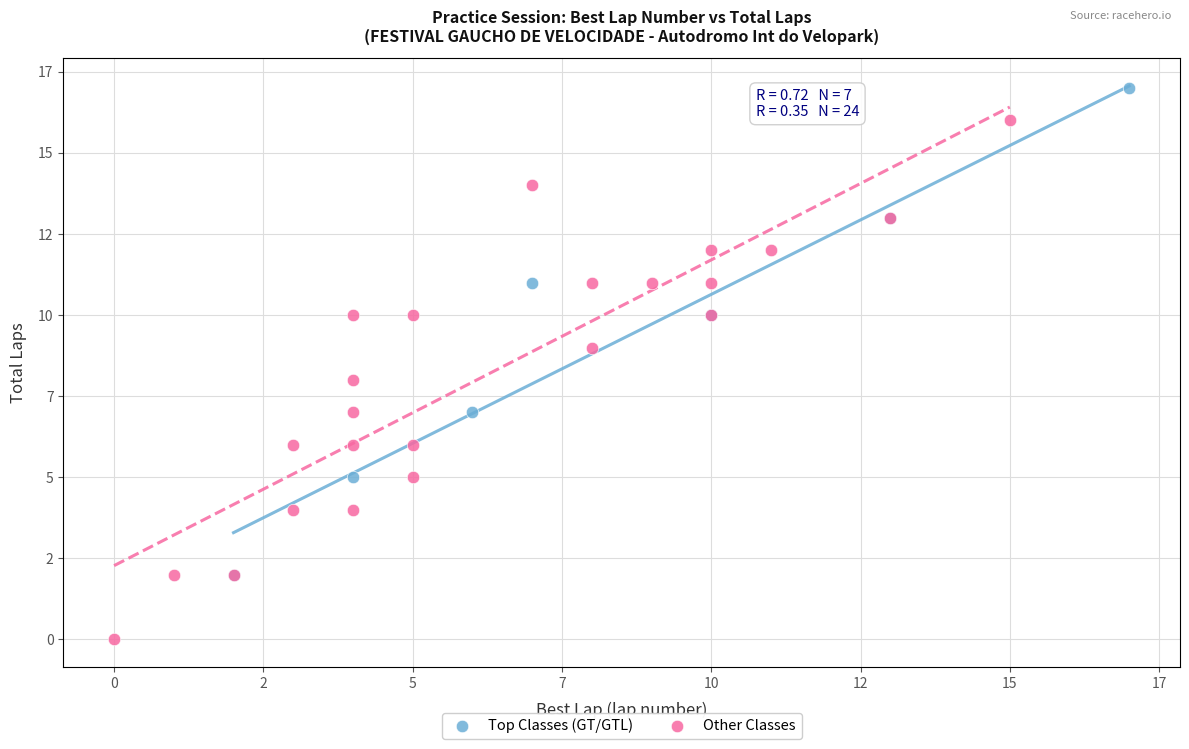

What are all the series names shown in the legend?

Top Classes (GT/GTL), Other Classes